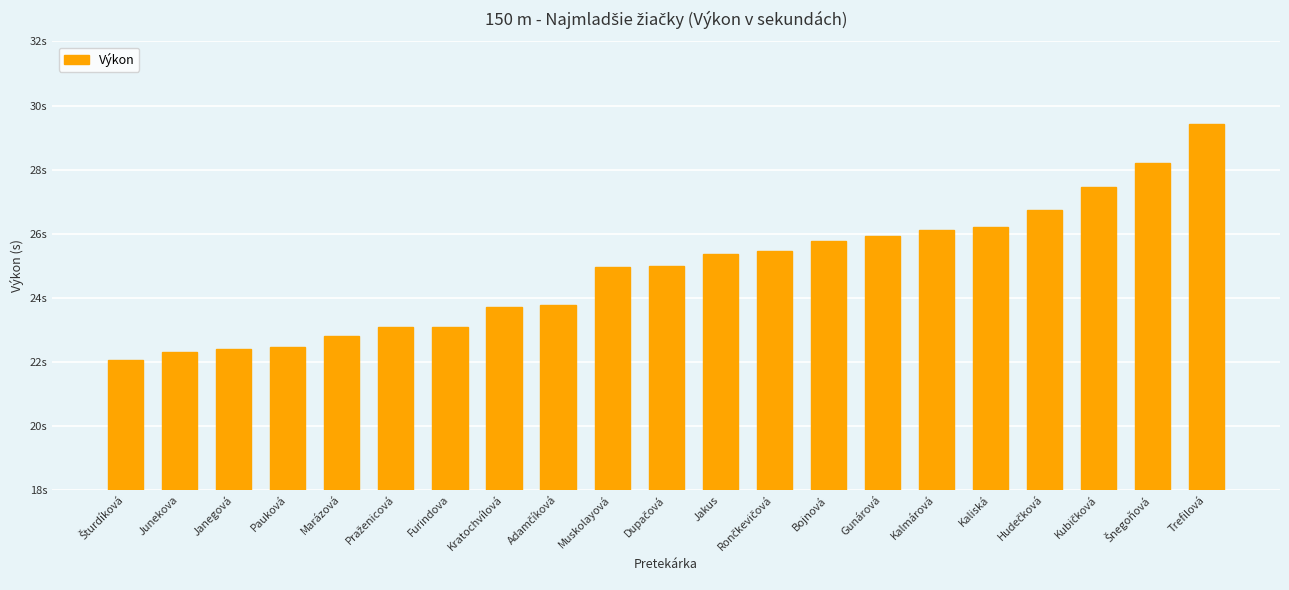

Are the bars grouped side by side (vs. stacked)?

No